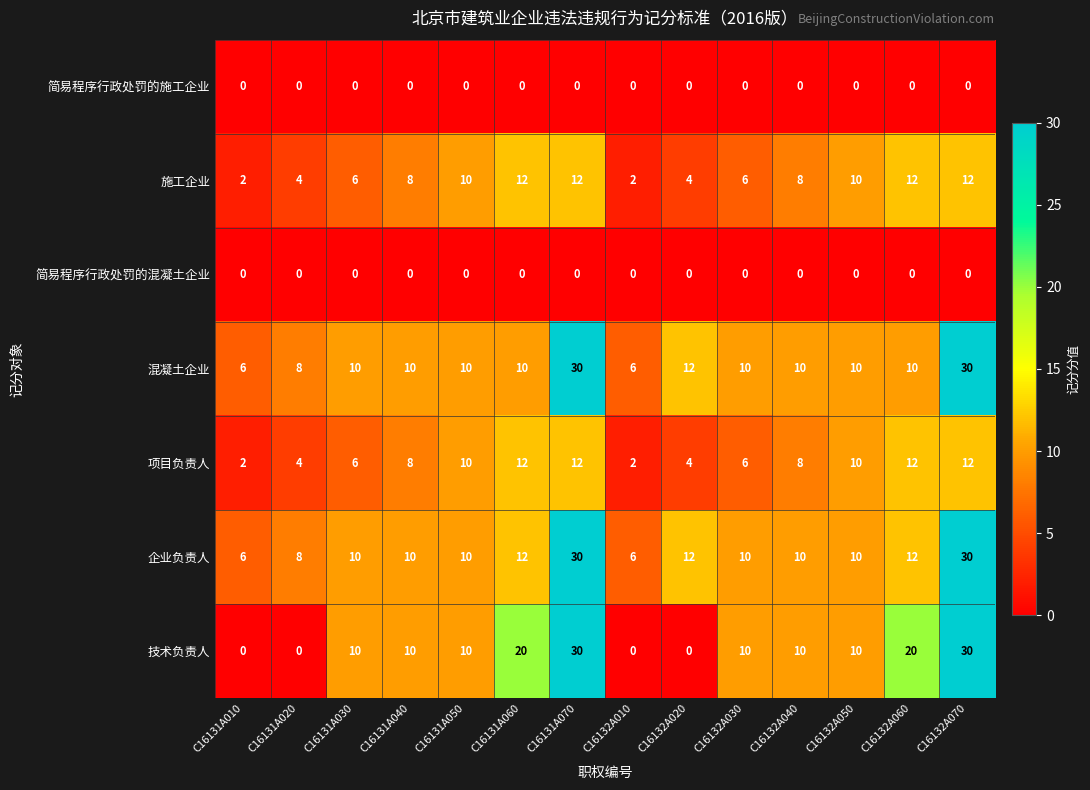

The 技术负责人 series shows 10 at C16132A050. True or false?

True